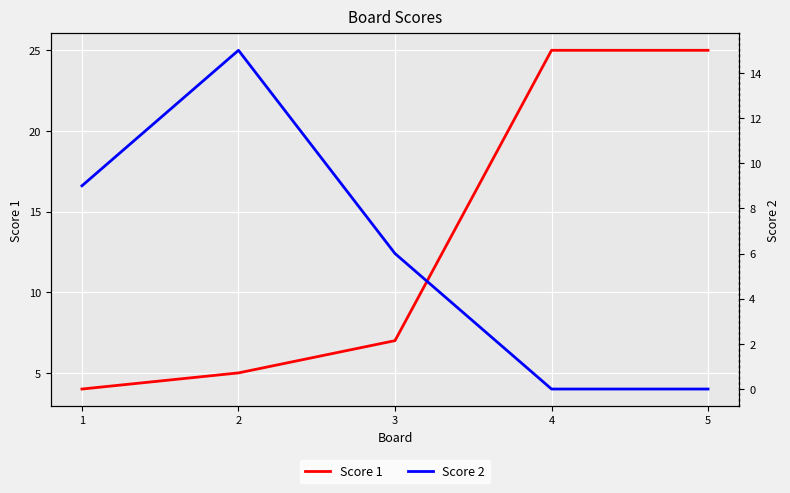

What is the value of the Score 2 point at the 3rd from the left?

6